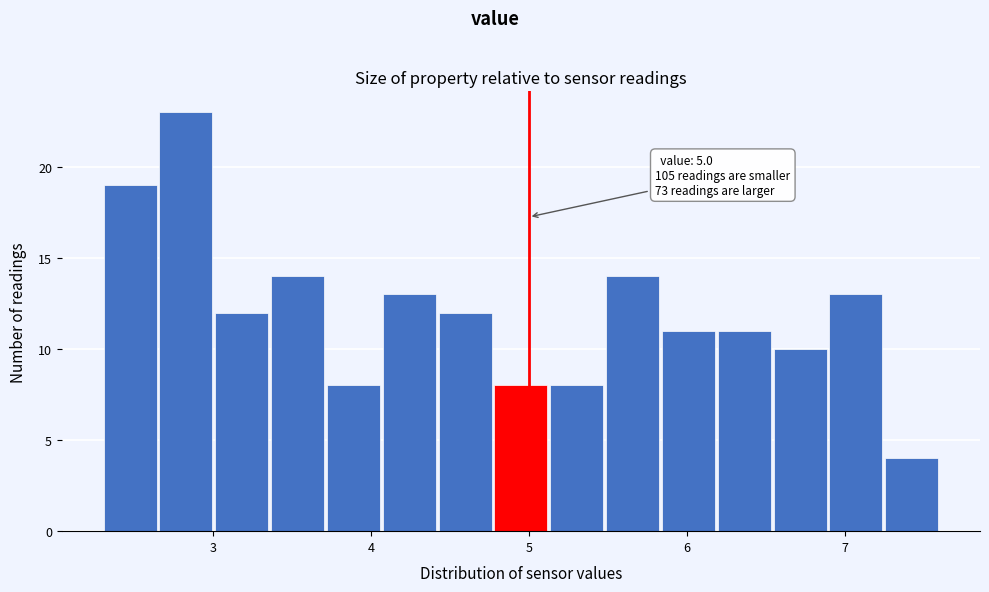

Read against the x-axis, roughly where is the centre of the tallest bar?

2.8